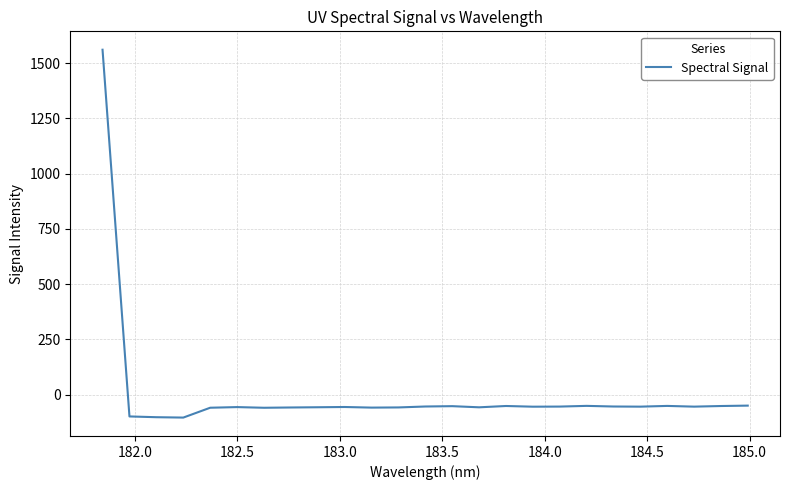

What is the minimum value shown in the chart?

-104.0